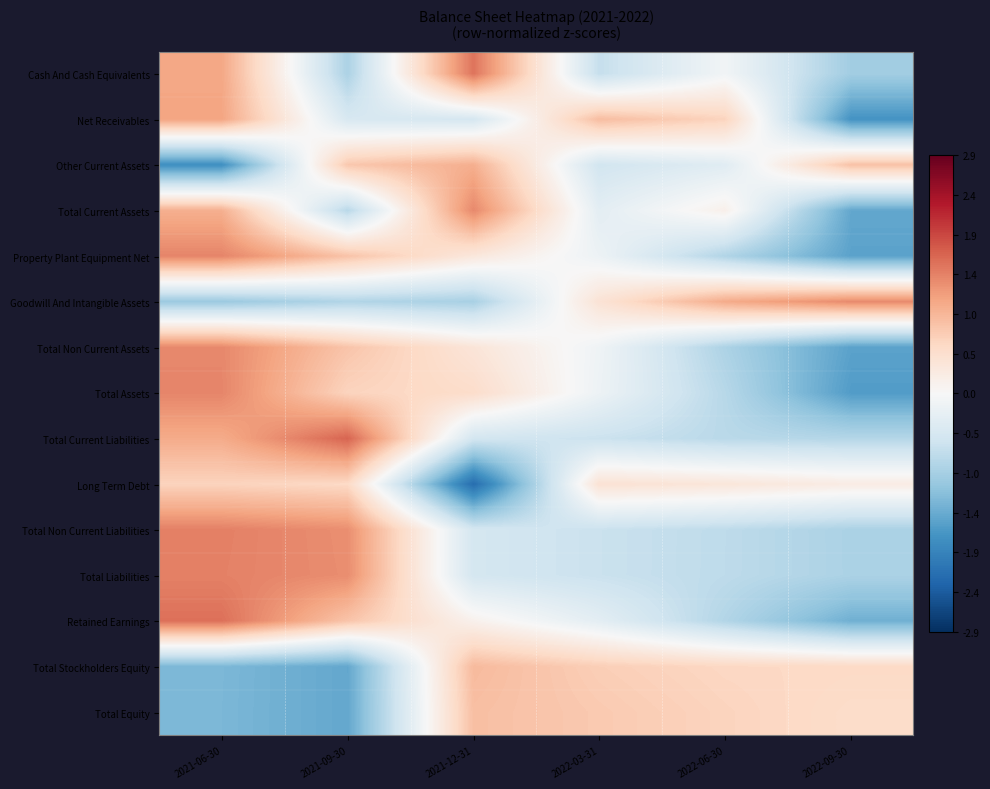

Between 2021-06-30 and 2021-12-31, which series saw the biggest shift?

Long Term Debt